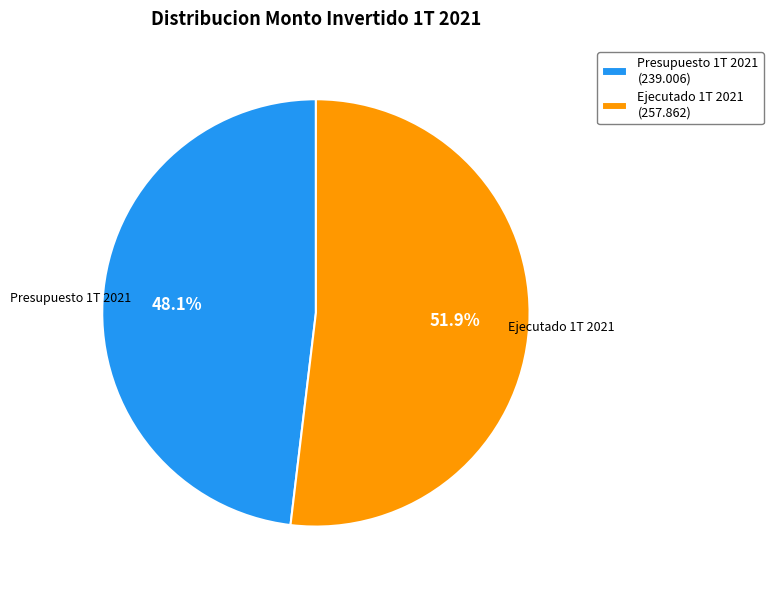

Approximately how many times larger is the value at Ejecutado 1T 2021 compared to Presupuesto 1T 2021?

1.1